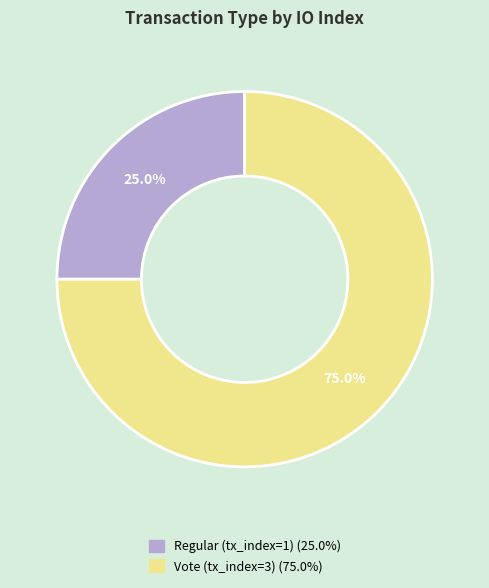

Between Vote (tx_index=3) and Regular (tx_index=1), which is larger?

Vote (tx_index=3)